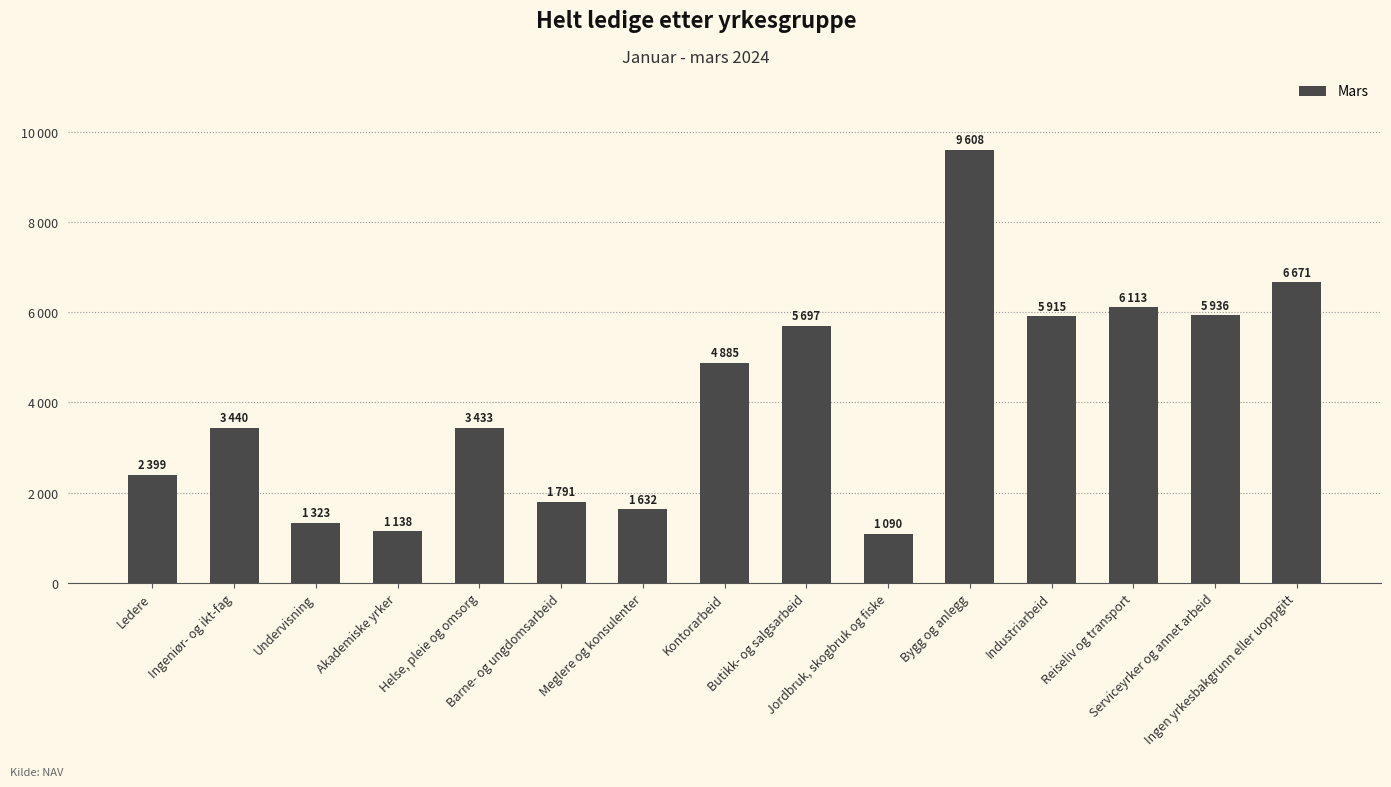

What is the label of the 1st bar from the right?

Ingen yrkesbakgrunn eller uoppgitt